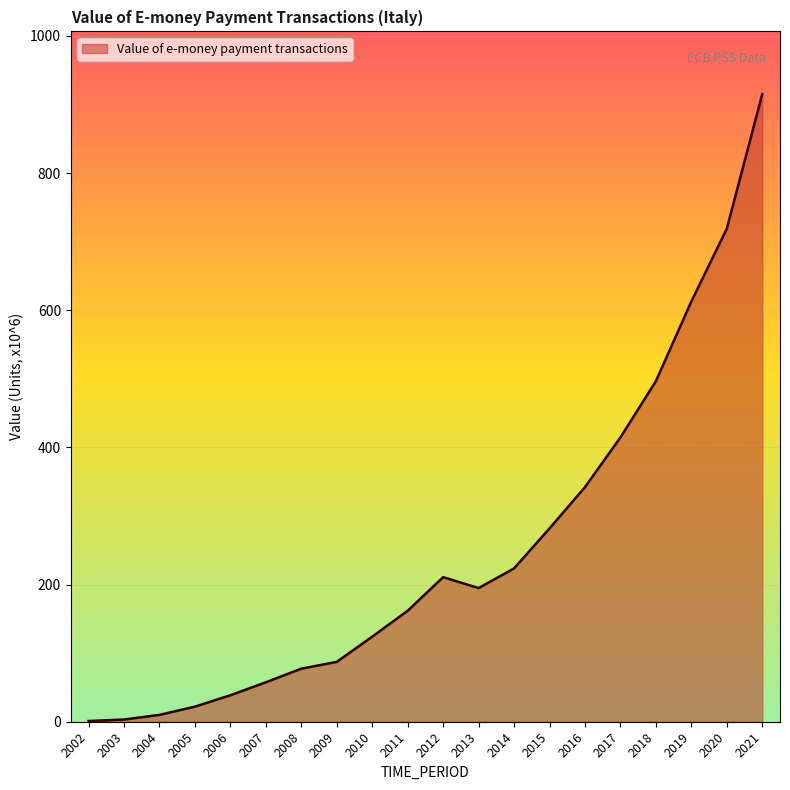

What is the smallest value displayed?

1.1